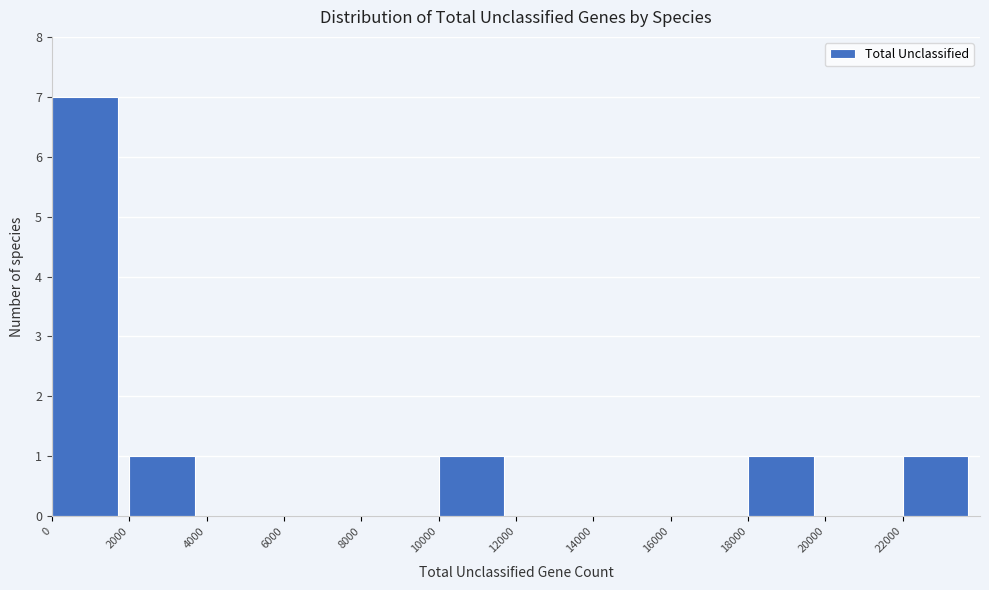

What is the height of the bar covering 2000 to 4000 on the x-axis? The values are not printed on the chart, so give them approximately, as read against the axis.

1